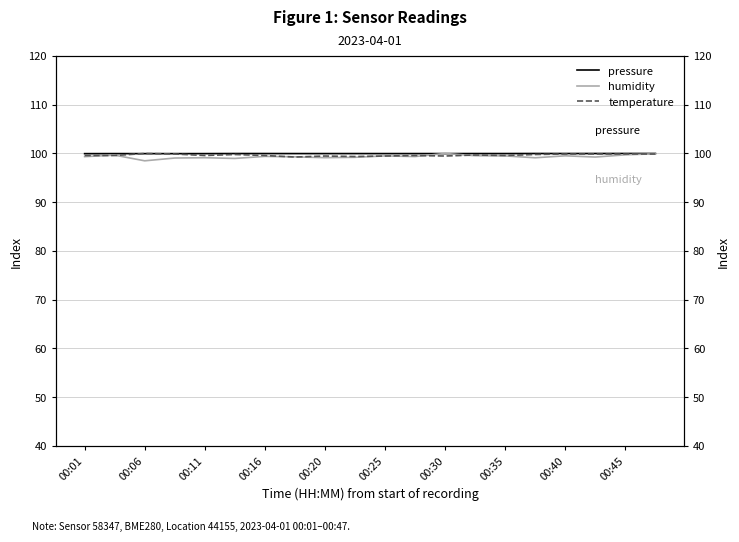

The value of humidity at 00:06 is 24.7. True or false?

False